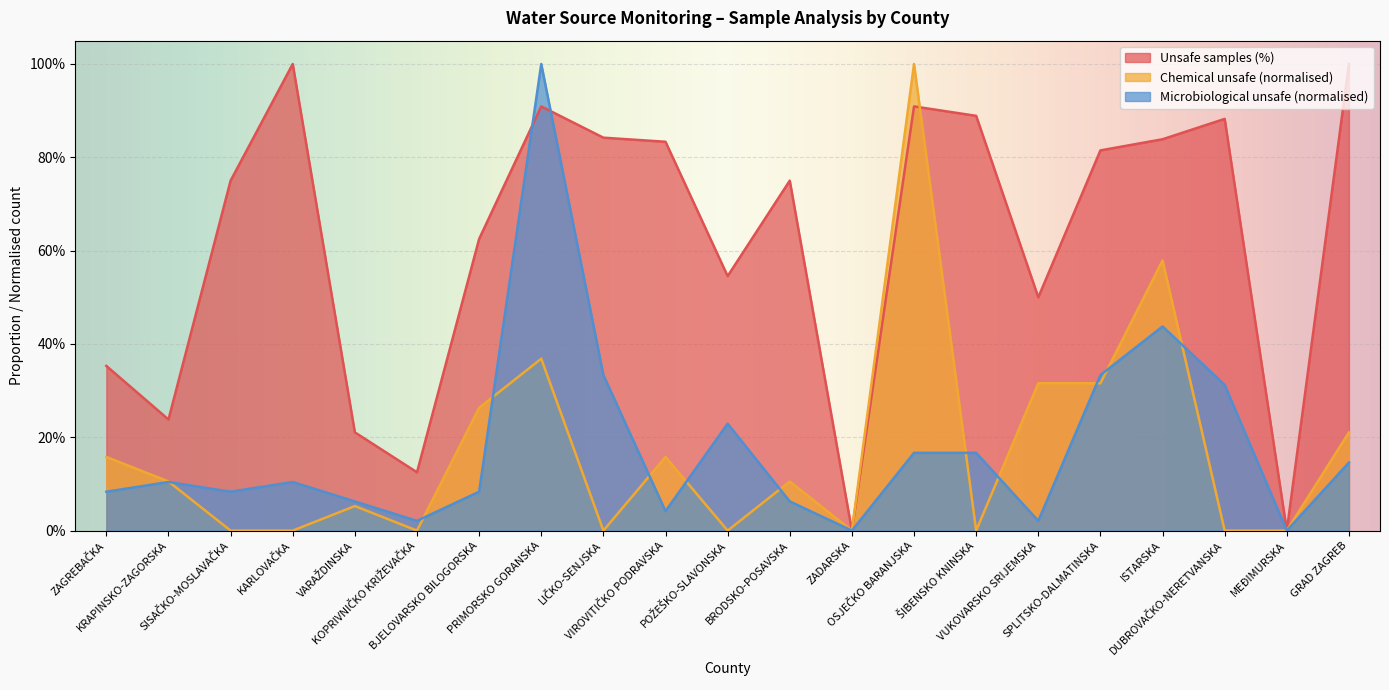

After their last crossing, which series has the higher values: Microbiological unsafe or Unsafe samples (%)?

Unsafe samples (%)